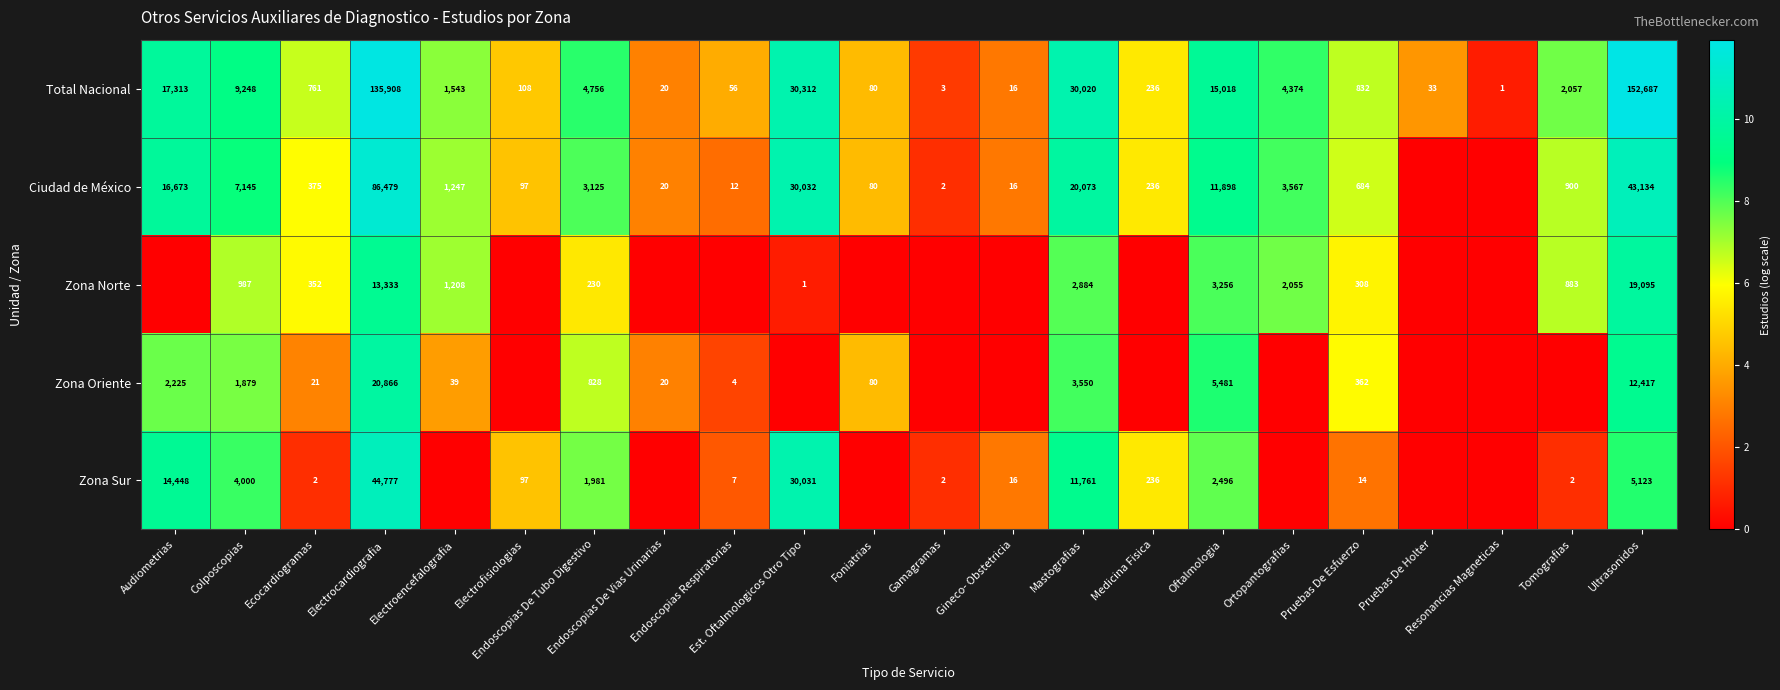

How many data points in Total Nacional are less than 1543?

11